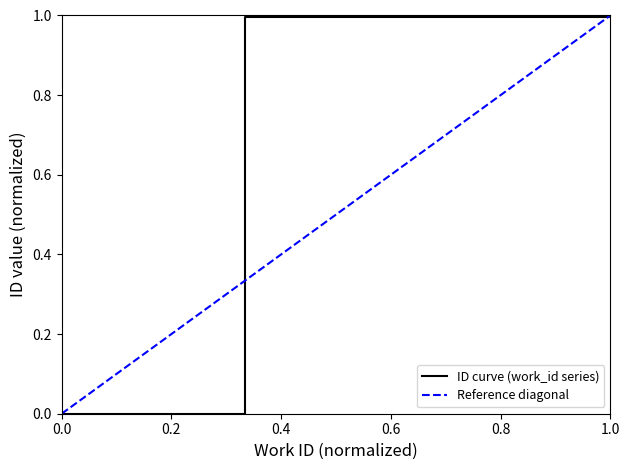

Is it true that the value at 7629 is 1.4?

False